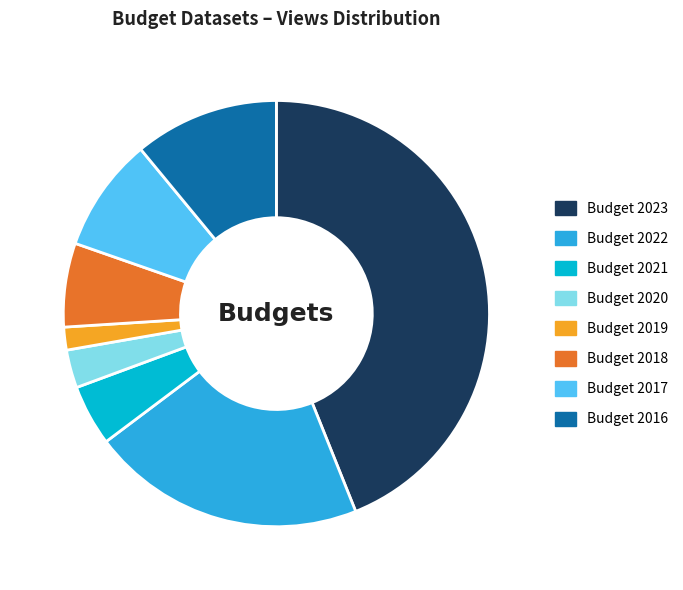

Is the sum of Budget 2021 and Budget 2020 greater than half?

No